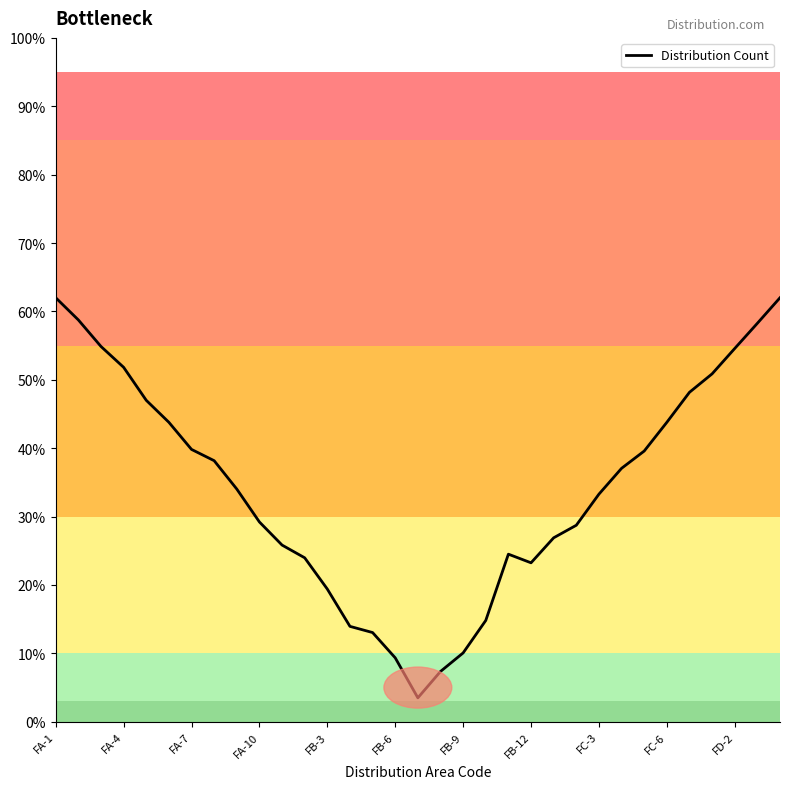

What is the difference between the maximum and minimum values?

58.5